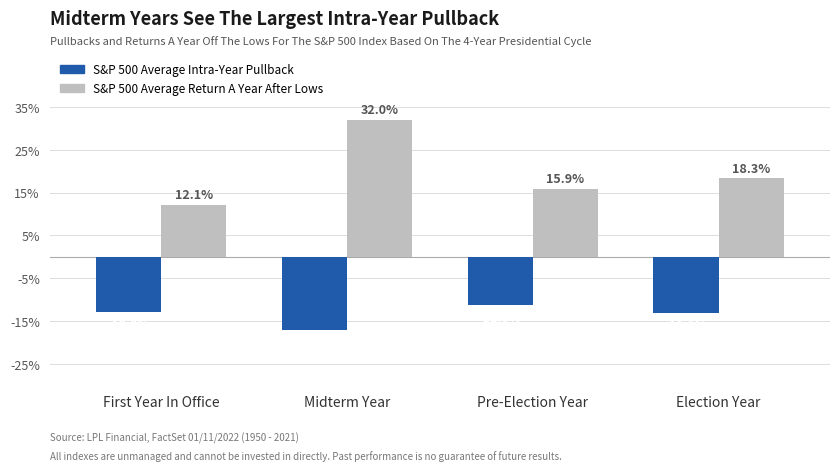

How many values in the S&P 500 Average Intra-Year Pullback series exceed -12?

1